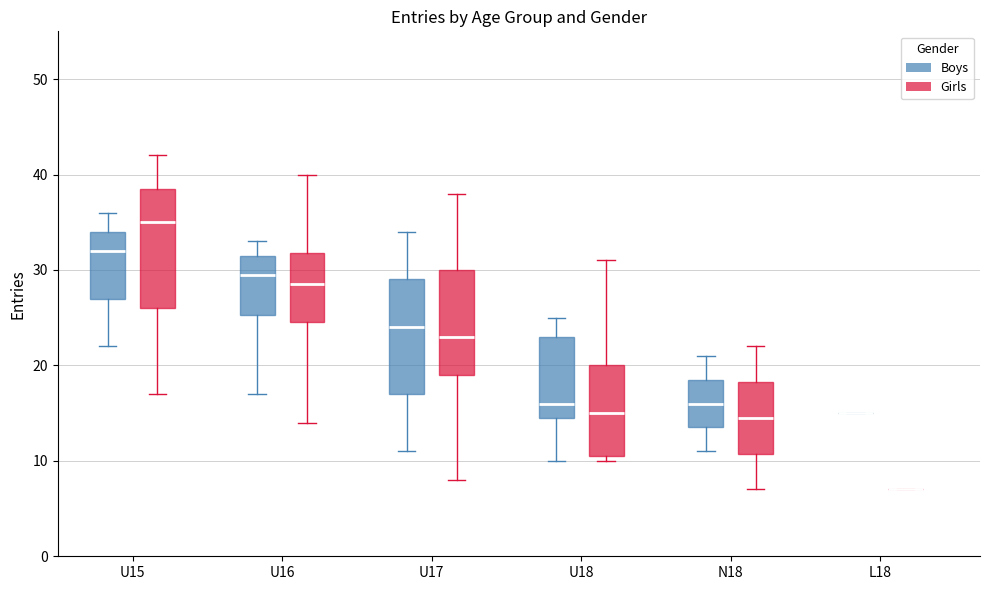

Reading left to right, transcribe this box plot: for each box, give where its median line is, the range the box spans, and where its two whiskers end, as read against the y-axis. The values are not printed on the chart, so give them approximately, as read against the axis.

U15 (Boys): median 32, box 27 to 34, whiskers 22 to 36
U15 (Girls): median 35, box 26 to 39, whiskers 17 to 42
U16 (Boys): median 30, box 25 to 32, whiskers 17 to 33
U16 (Girls): median 29, box 25 to 32, whiskers 14 to 40
U17 (Boys): median 24, box 17 to 29, whiskers 11 to 34
U17 (Girls): median 23, box 19 to 30, whiskers 8 to 38
U18 (Boys): median 16, box 15 to 23, whiskers 10 to 25
U18 (Girls): median 15, box 11 to 20, whiskers 10 to 31
N18 (Boys): median 16, box 14 to 19, whiskers 11 to 21
N18 (Girls): median 15, box 11 to 18, whiskers 7 to 22
L18 (Boys): box collapsed to a line at 15, whiskers 15 to 15
L18 (Girls): box collapsed to a line at 7, whiskers 7 to 7